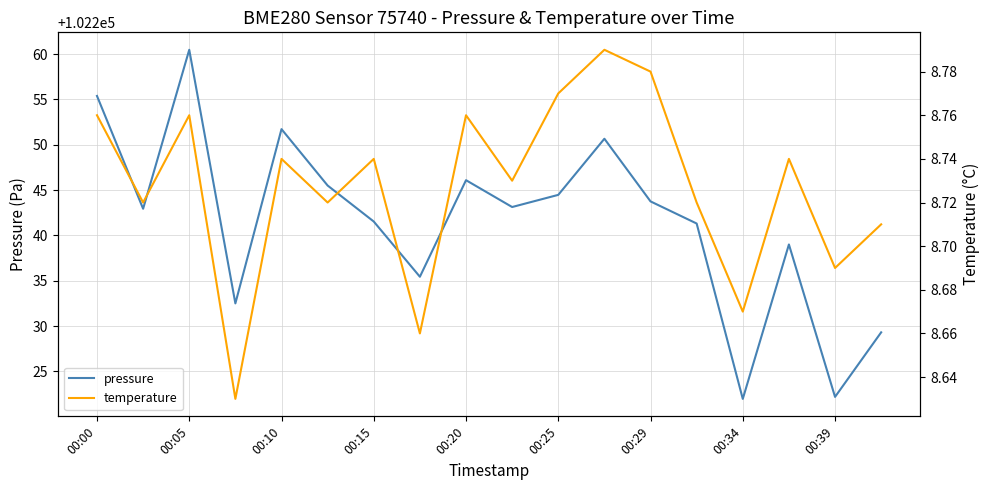

Read the temperature value at 11.

8.8